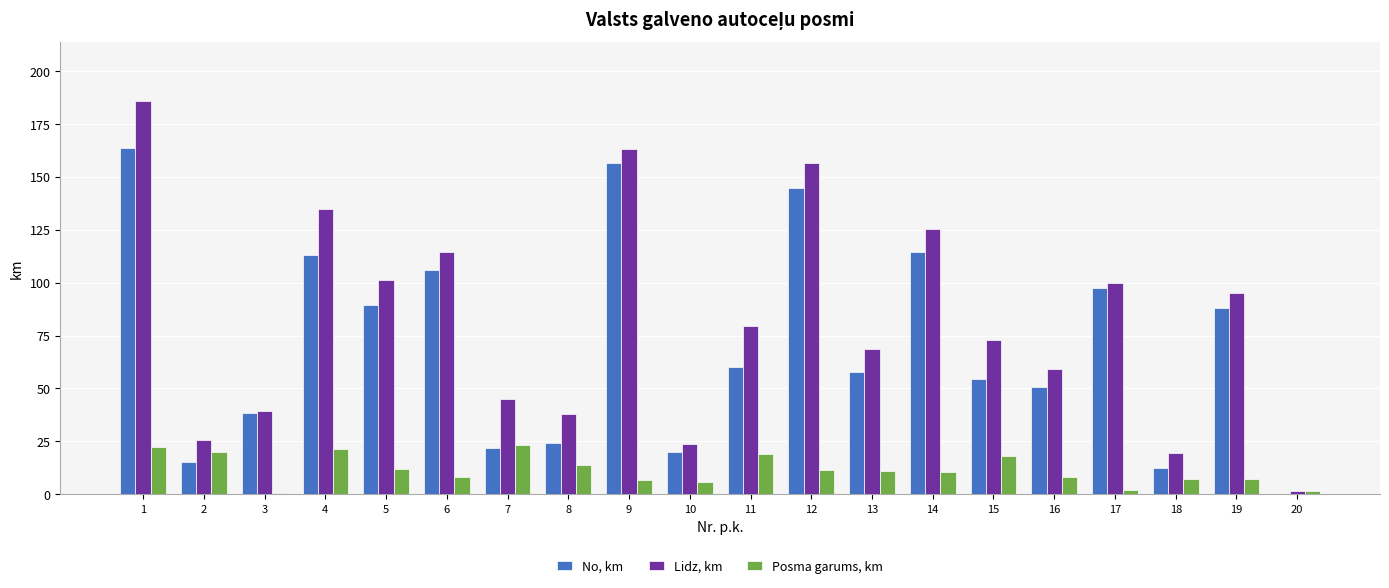

What is the sum of the Posma garums, km values at 9 and 2?

26.9